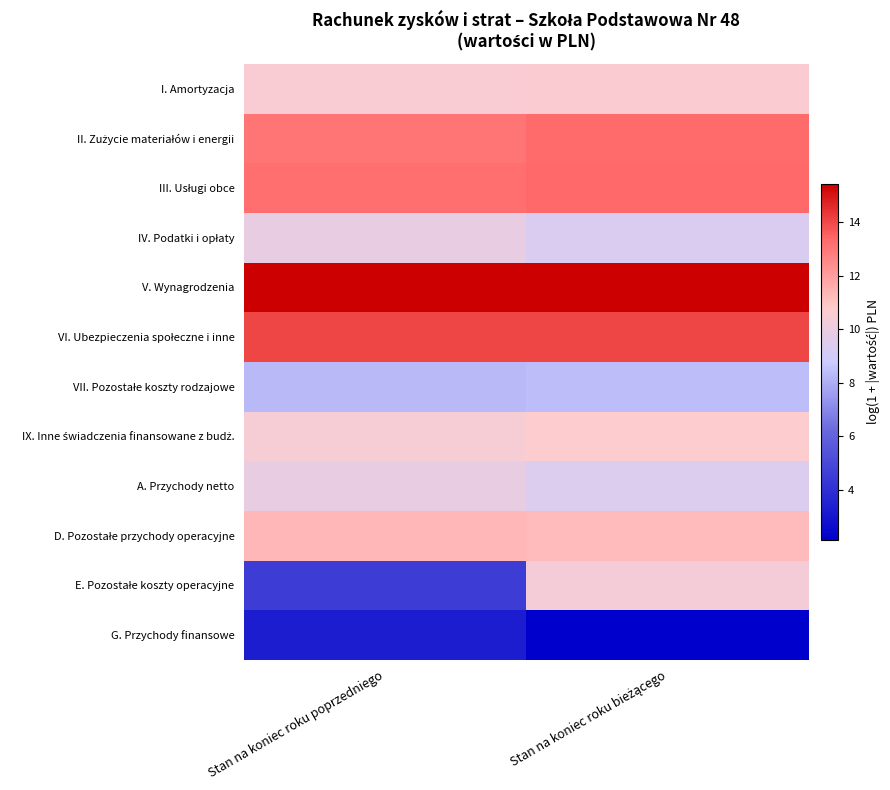

Between Stan na koniec roku bieżącego and Stan na koniec roku poprzedniego, which is larger?

Stan na koniec roku bieżącego